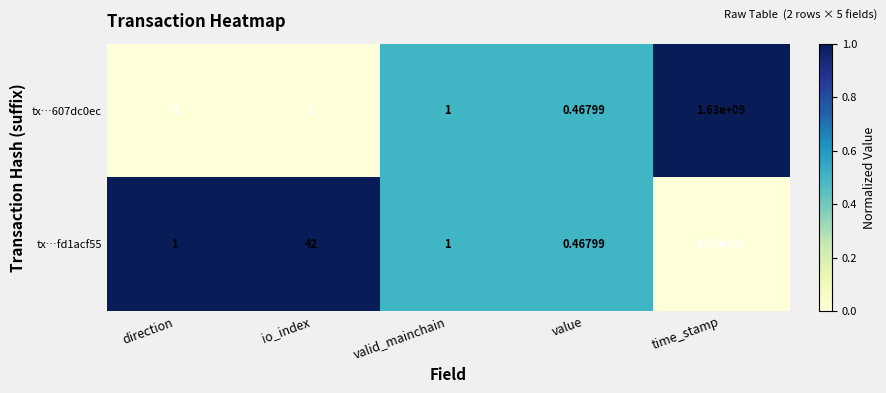

List the series in order of their overall mean, highest first.

tx…fd1acf55, tx…607dc0ec